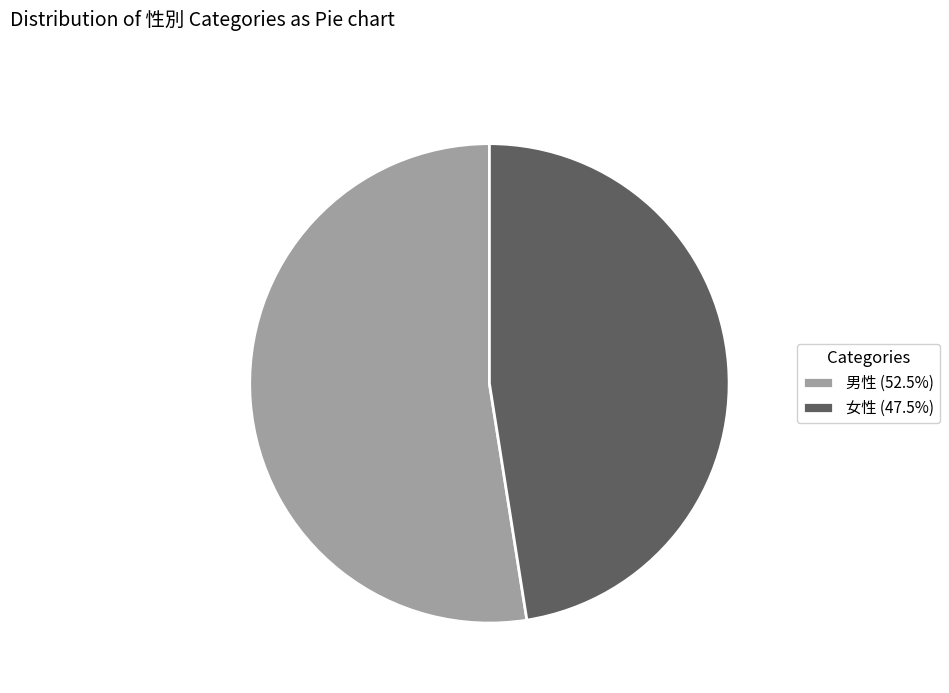

Combined, do 男性 (52.5%) and 女性 (47.5%) account for over 50%?

Yes